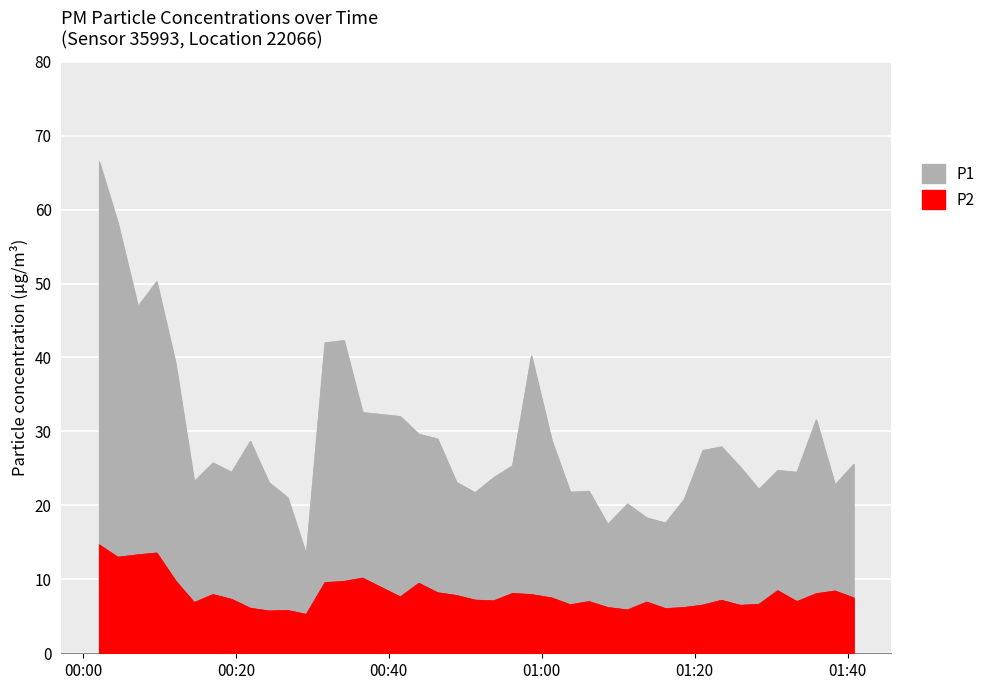

What is the difference between the maximum and minimum values in the P2 series?

9.4